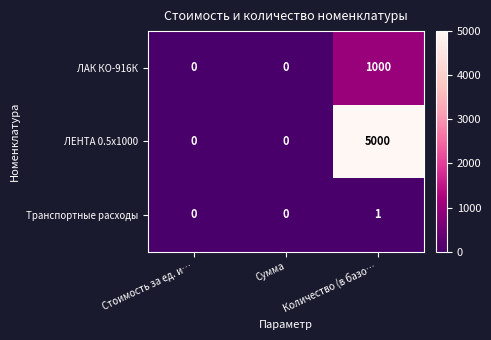

How many distinct data groups are displayed?

3